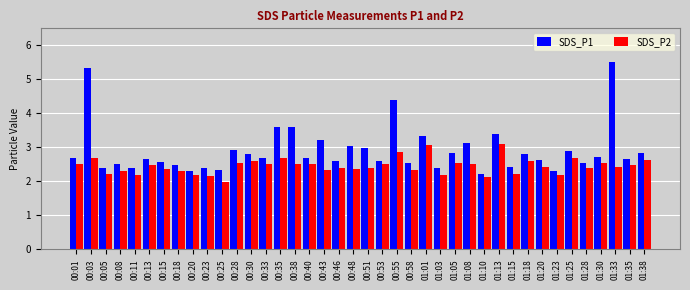

What is the label of the 14th bar from the left?

00:33